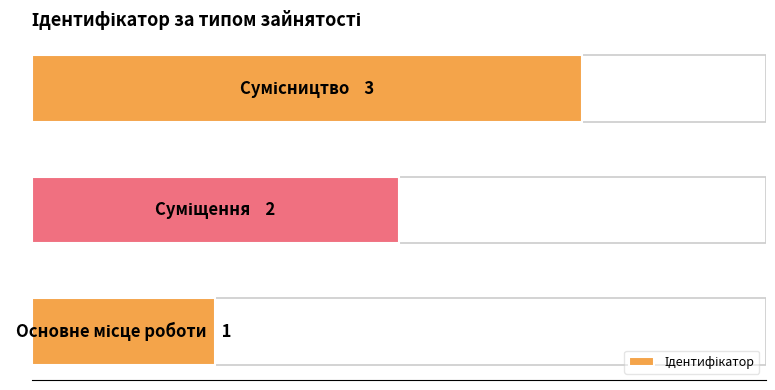

Does the chart contain any negative values?

No